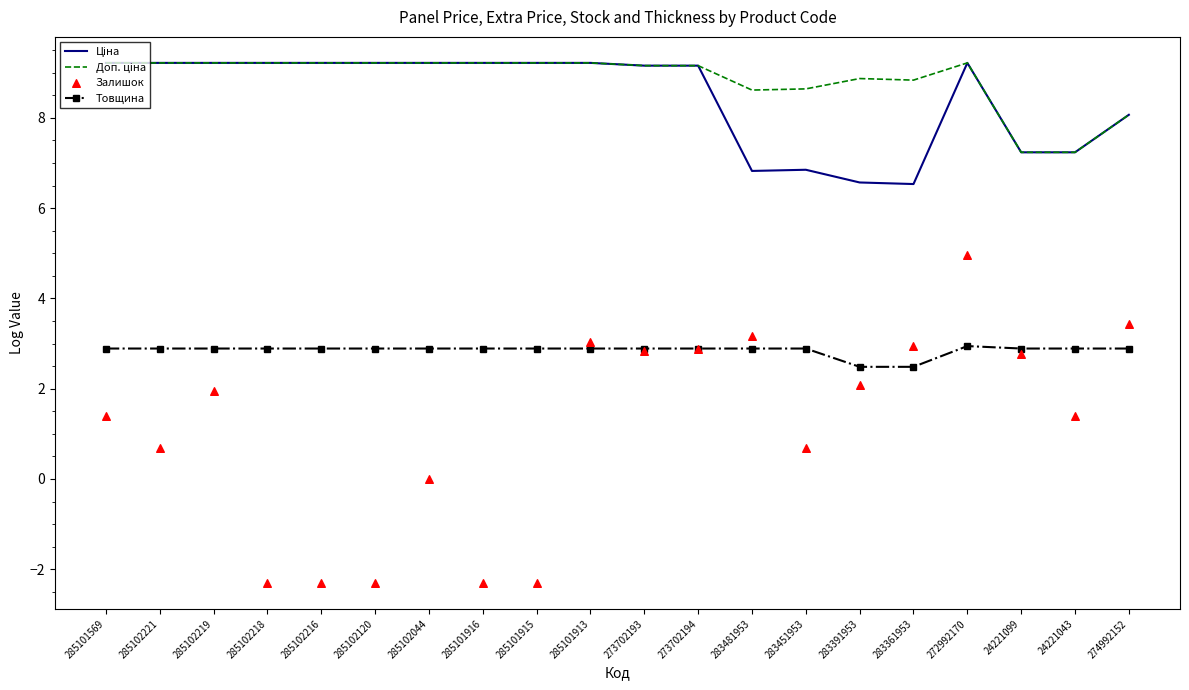

Which series contains the highest Y value?

Ціна